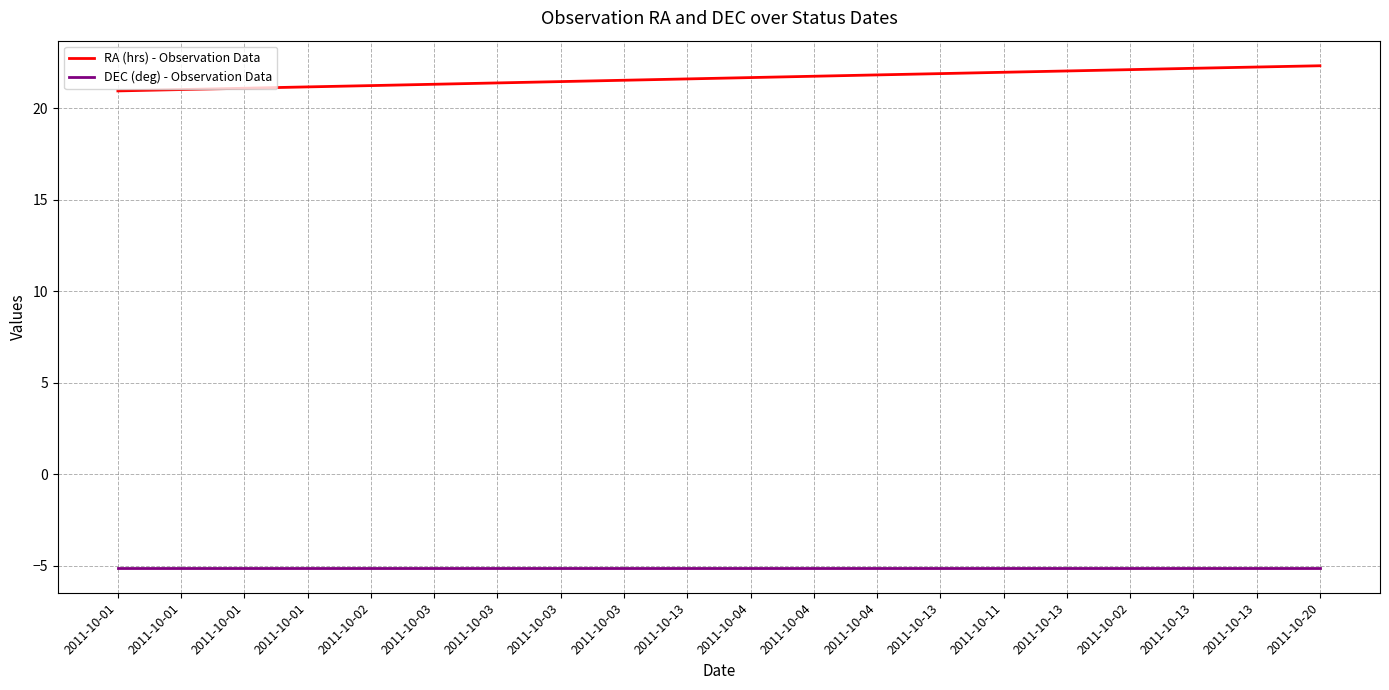

Is it true that DEC (deg) - Observation Data equals -5.1 at 2011-10-02?

True